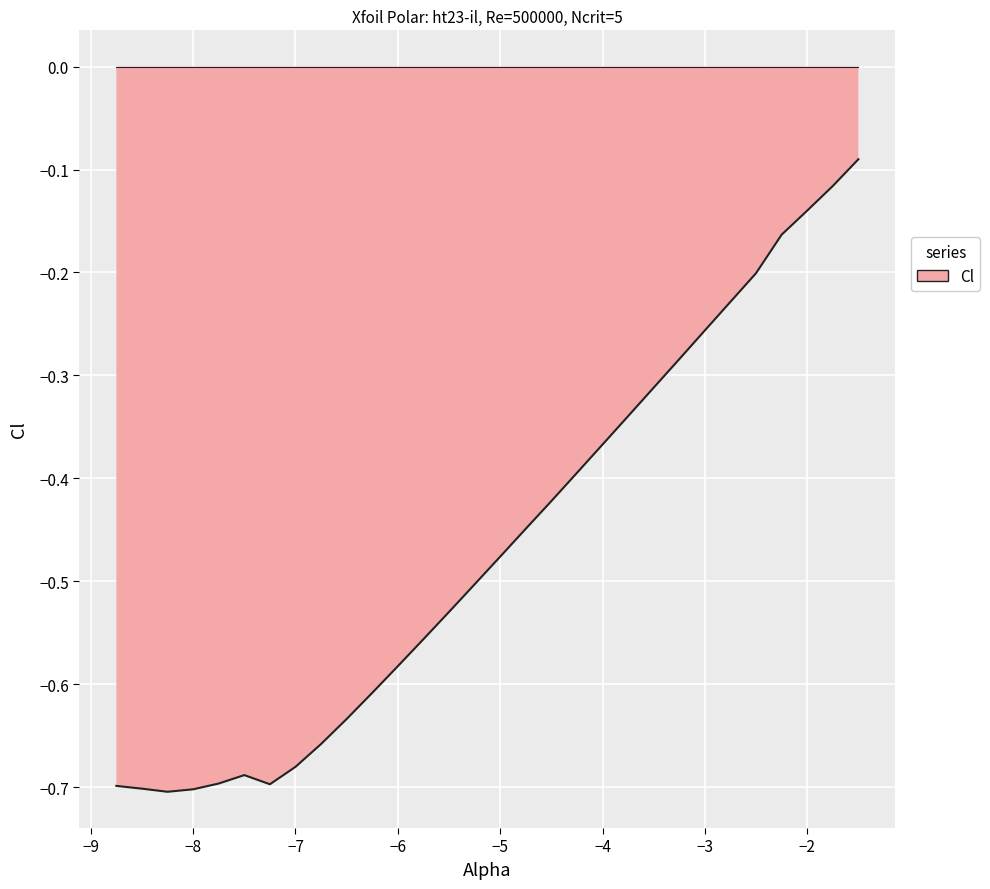

True or false: the data shows -0.3 at −6.

False